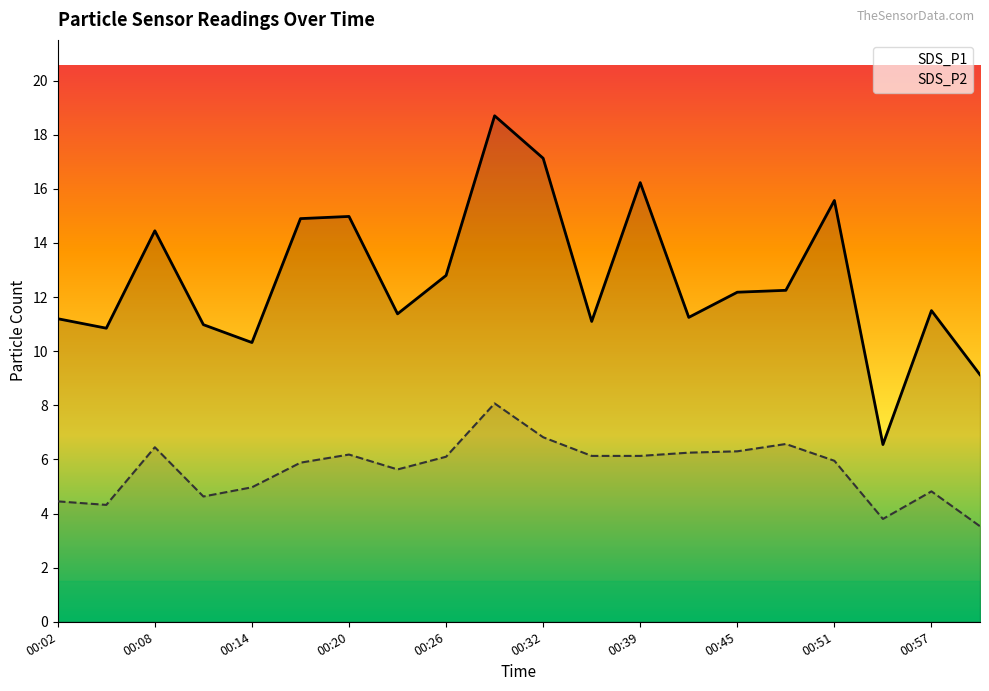

What is the total value across all series at 00:02?

15.6